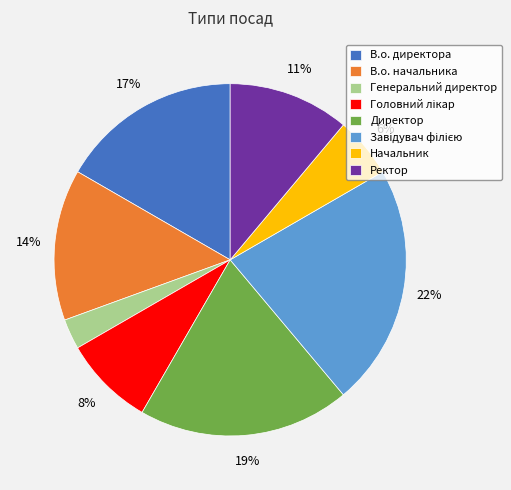

What percentage is the В.о. директора slice, to the nearest percent?

17%